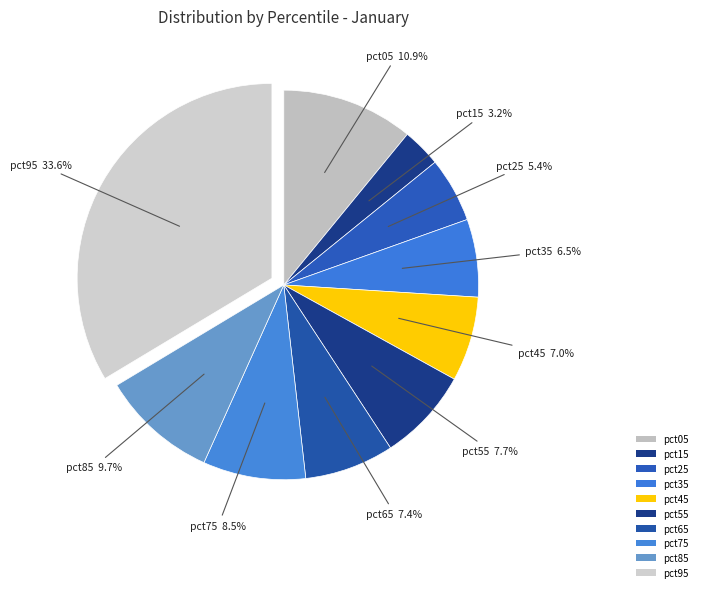

Combined, what portion of the pie is pct35 and pct25?

11.9%